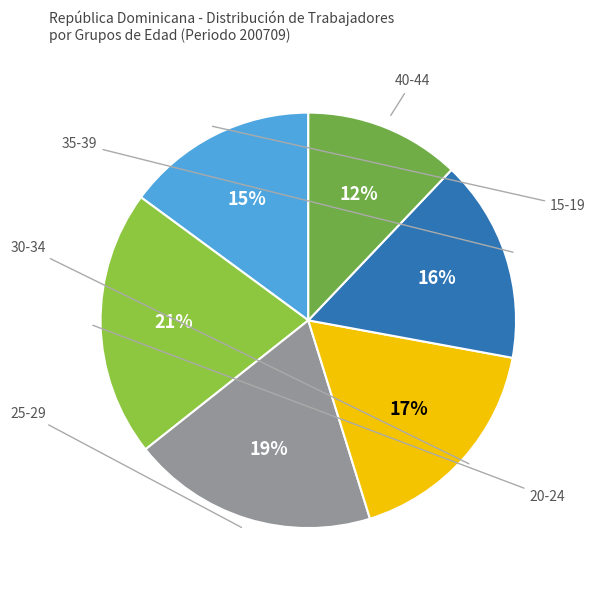

Rank the categories by value from lowest to highest.

40-44, 15-19, 35-39, 30-34, 25-29, 20-24